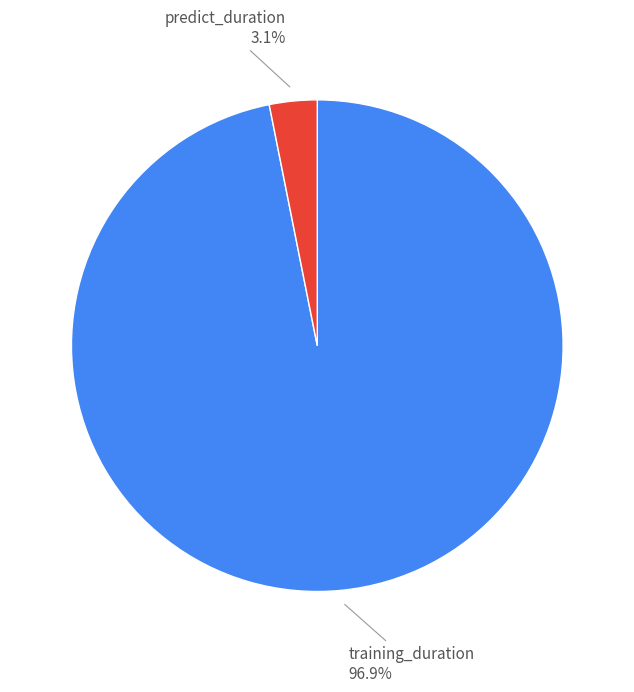

What is the largest slice in the pie chart?

training_duration